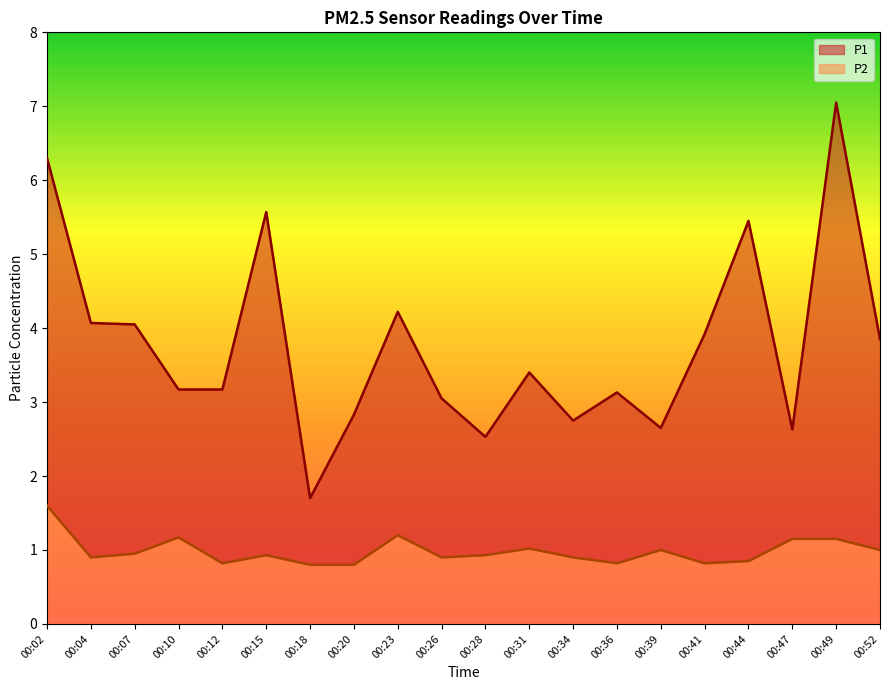

Where is the first local minimum for P1?

00:18